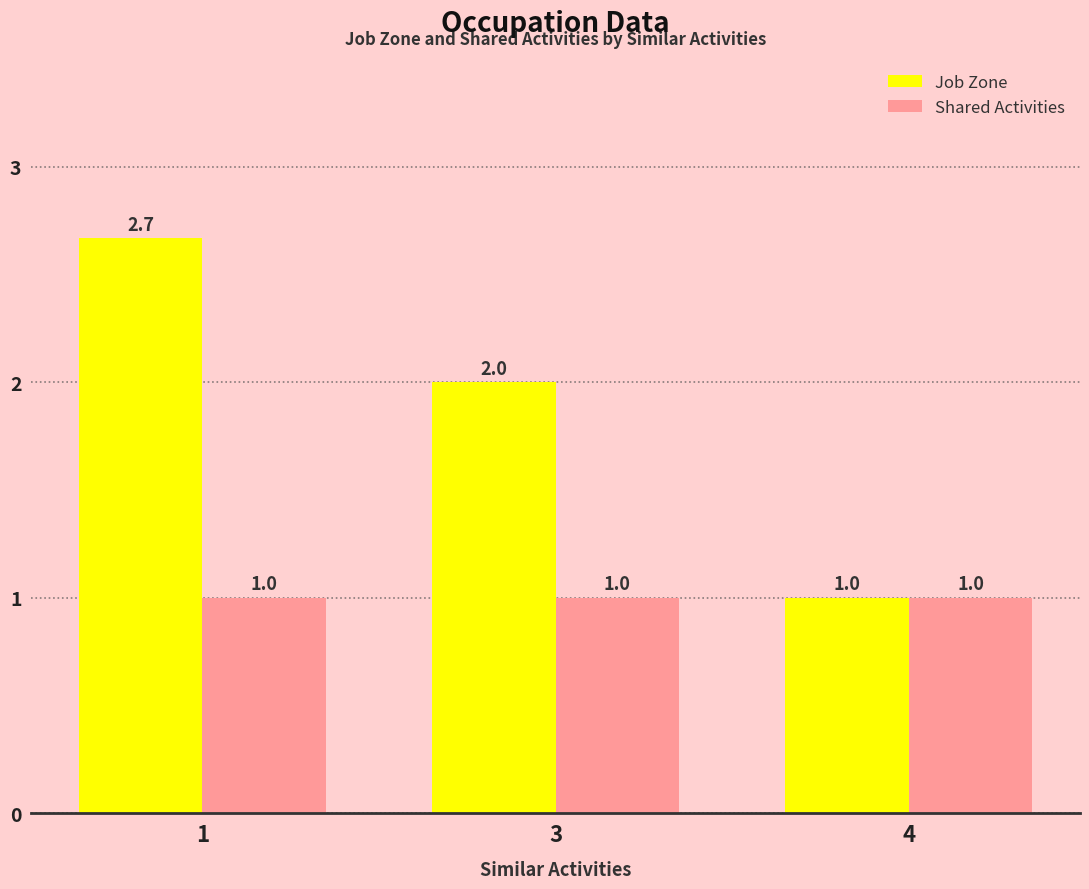

Reading left to right, what are all the values shown in this chart?

Job Zone: 1=2.7	3=2.0	4=1.0
Shared Activities: 1=1.0	3=1.0	4=1.0